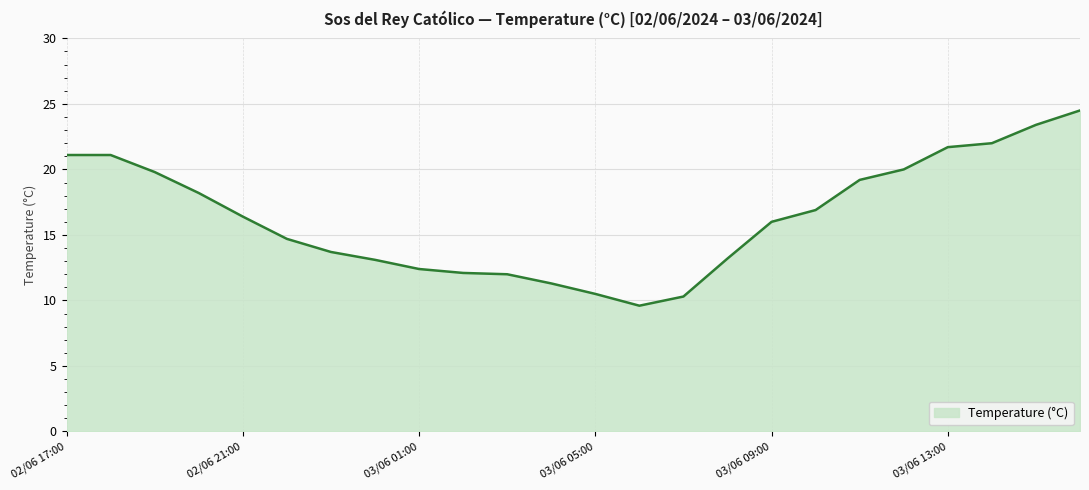

What is the minimum value shown in the chart?

9.6